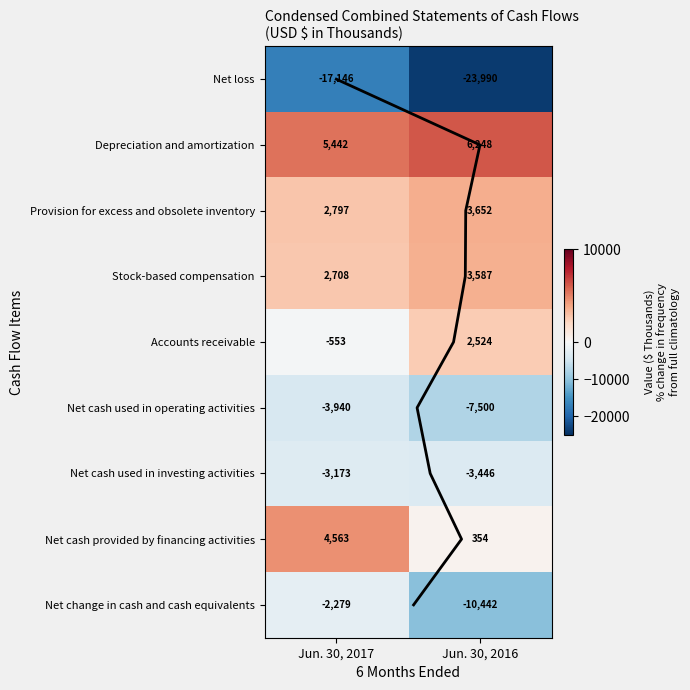

Is it true that Net change in cash and cash equivalents equals -5003 at Jun. 30, 2016?

False